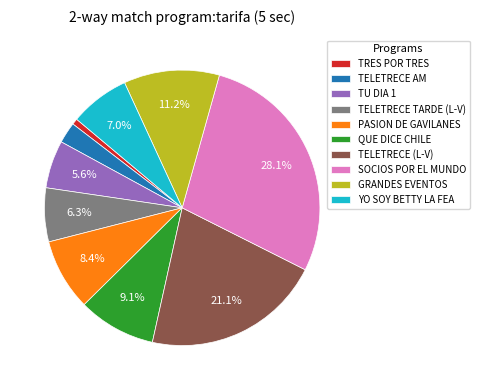

Rank the categories by value from highest to lowest.

SOCIOS POR EL MUNDO, TELETRECE (L-V), GRANDES EVENTOS, QUE DICE CHILE, PASION DE GAVILANES, YO SOY BETTY LA FEA, TELETRECE TARDE (L-V), TU DIA 1, TELETRECE AM, TRES POR TRES